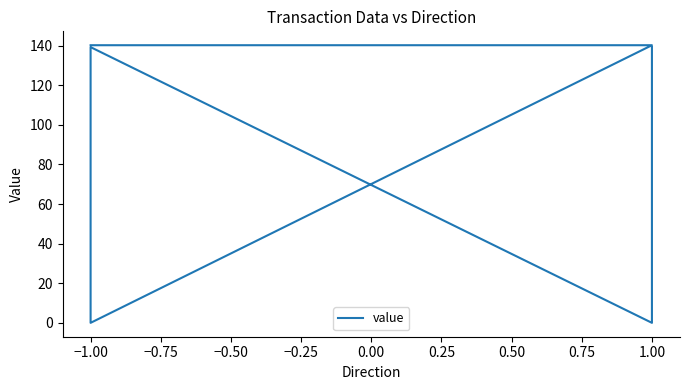

How many points are higher than both their immediate neighbors (excluding endpoints)?

1